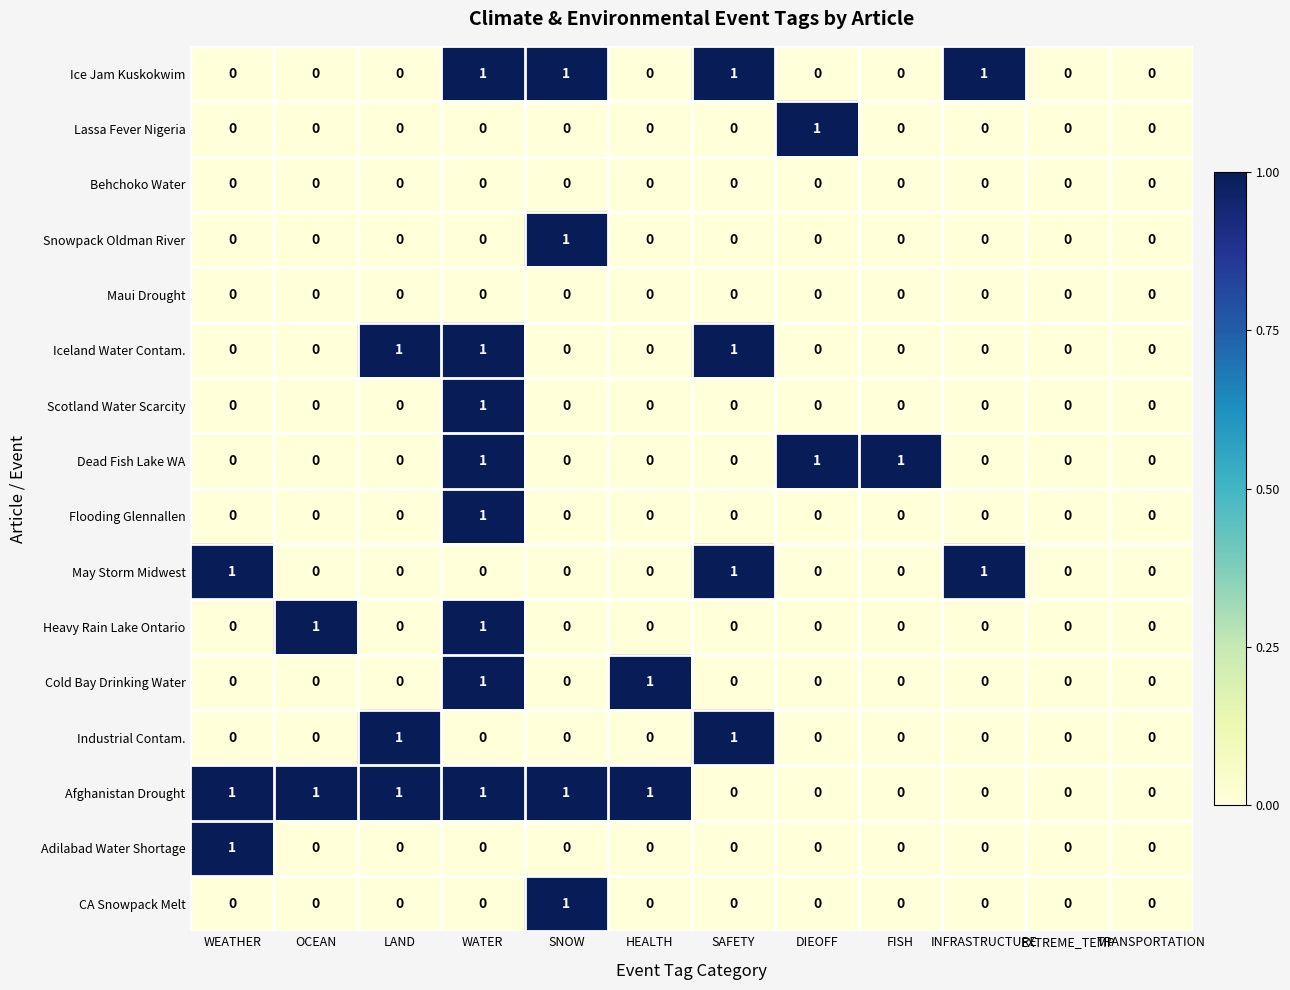

Count the number of data series in this chart.

16